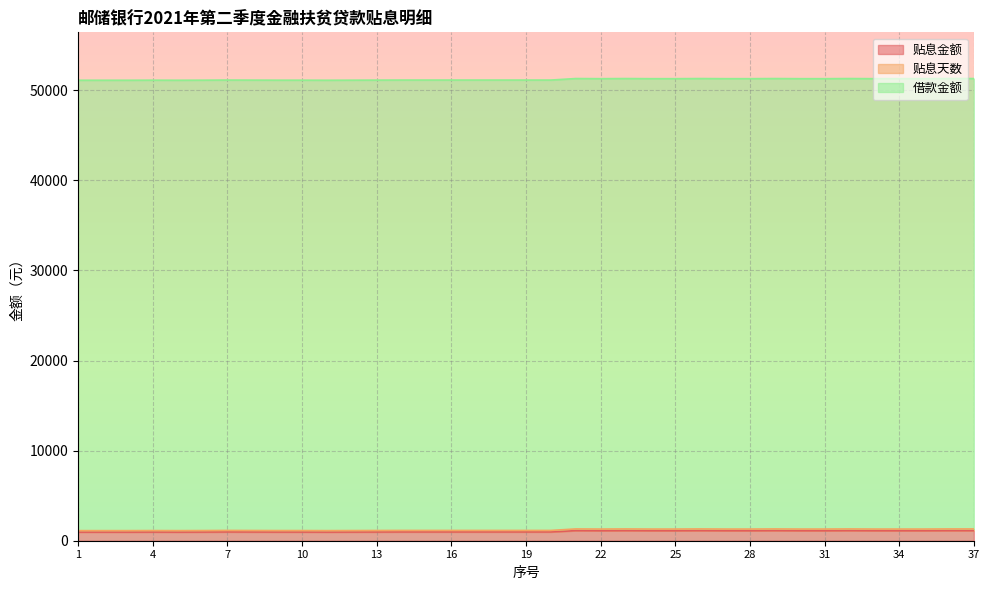

Where is 贴息金额 nearest to the value 1039?

7